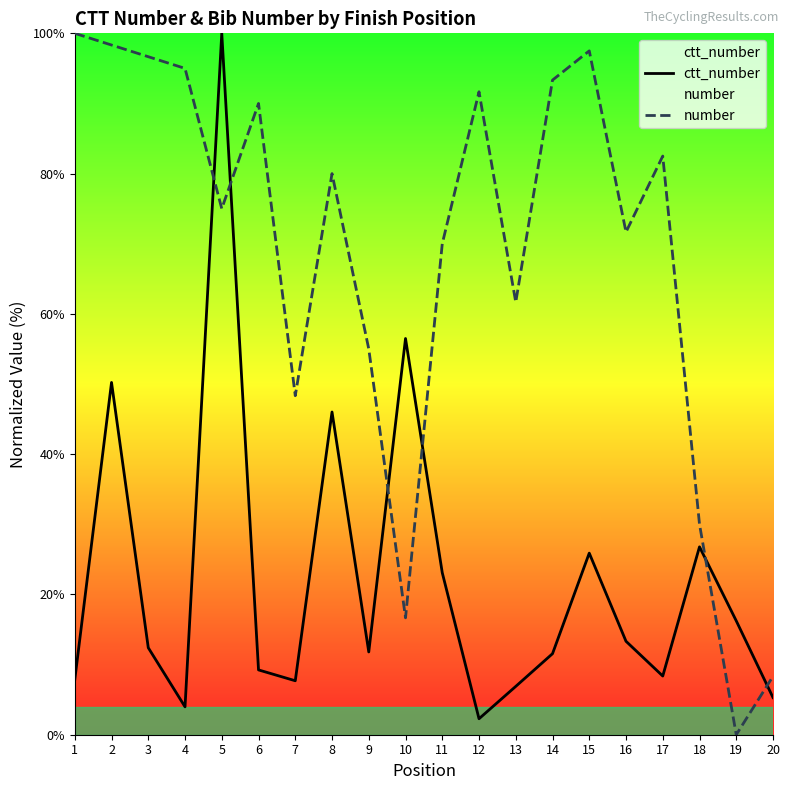

Reading right to left, list all the values displayed in this chart.

ctt_number: 5.3	16.2	26.8	8.4	13.3	25.9	11.6	6.9	2.3	23.1	56.5	11.8	46.0	7.7	9.2	100.0	4.0	12.4	50.2	7.8
number: 8.3	0.0	30.0	82.5	71.7	97.5	93.3	61.7	91.7	70.0	16.7	55.0	80.0	48.3	90.0	75.0	95.0	96.7	98.3	100.0